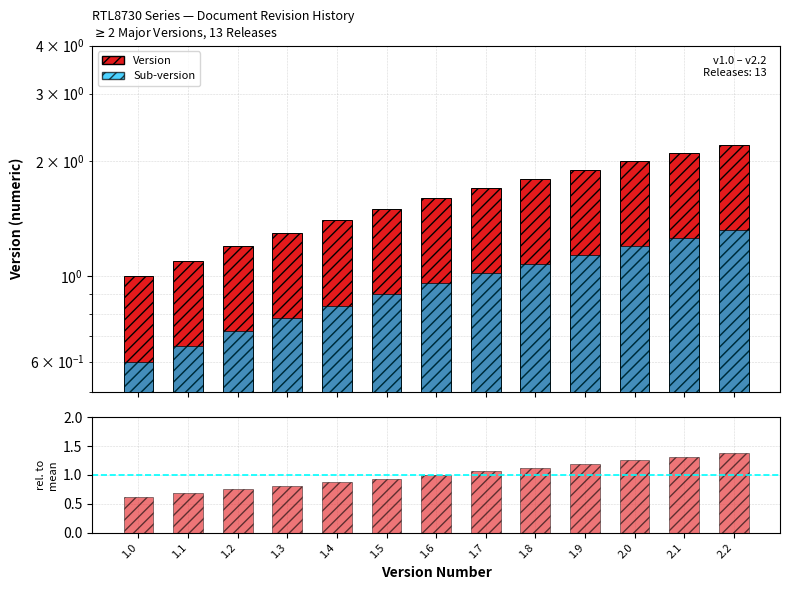

Which label corresponds to the smallest value in the chart?

1.0